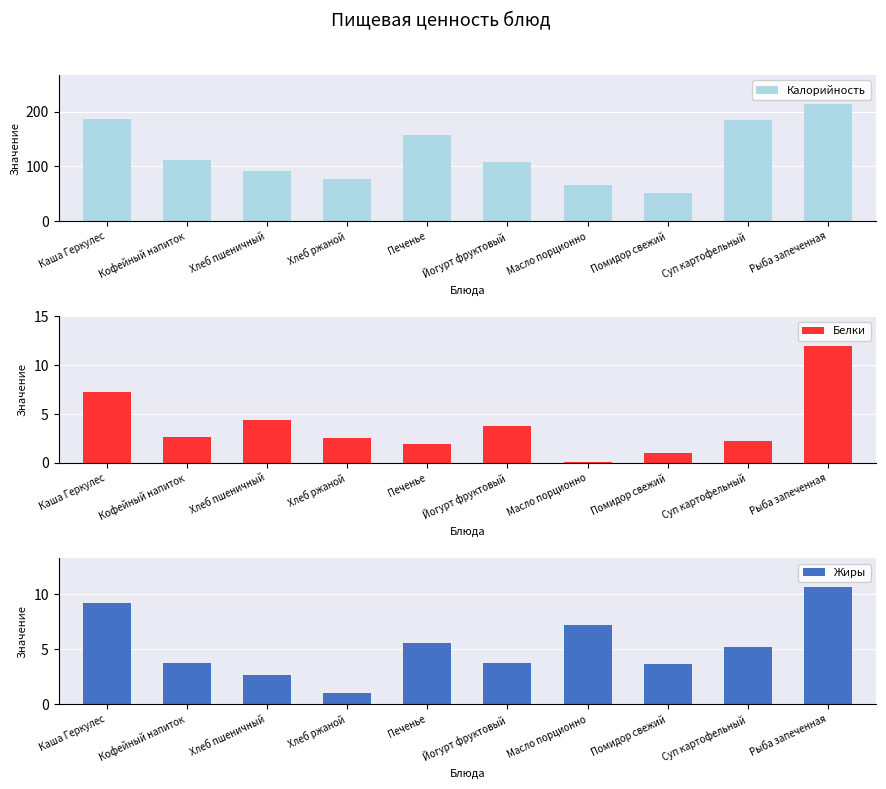

How many distinct data groups are displayed?

3